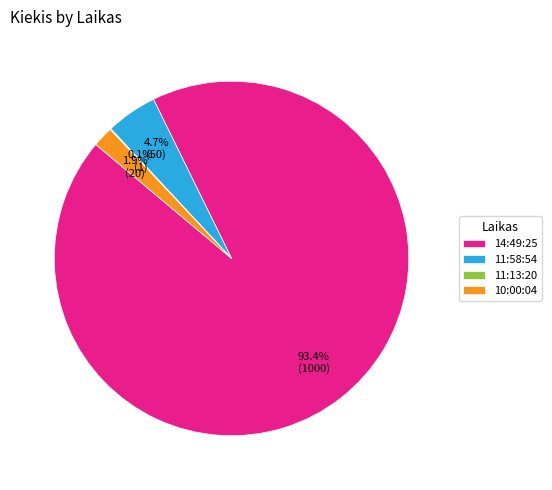

To the nearest percent, what is the average slice percentage?

25%